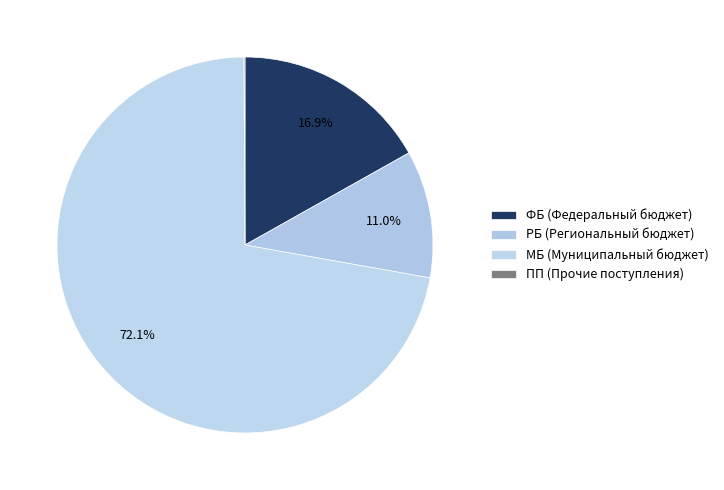

True or false: МБ accounts for 78% of the total.

False